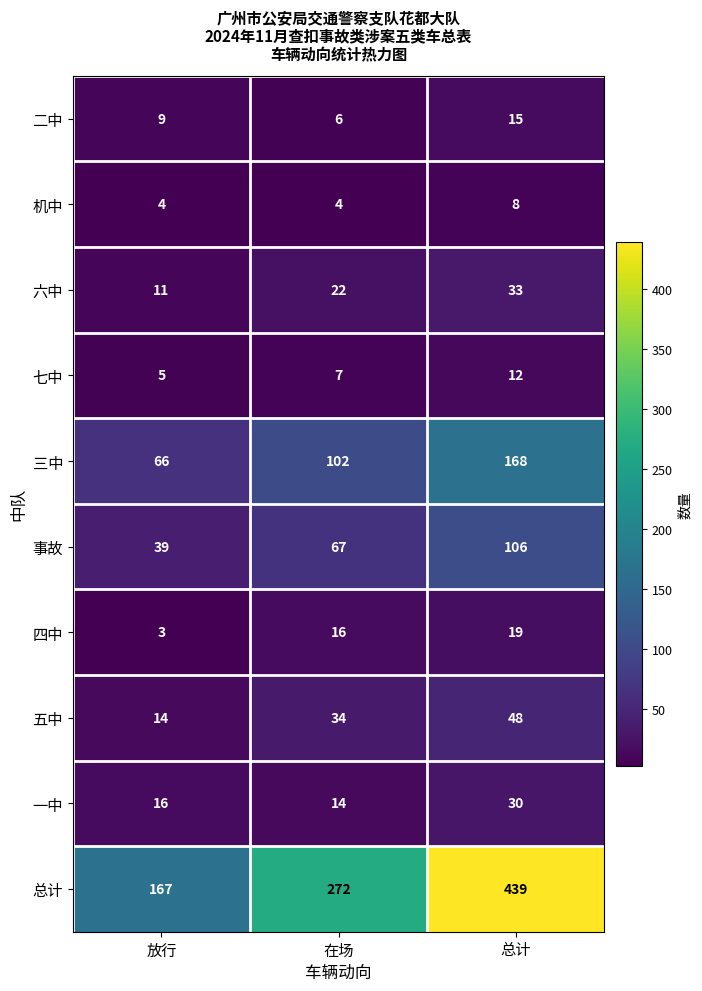

What value does the 七中 series have at 放行?

5